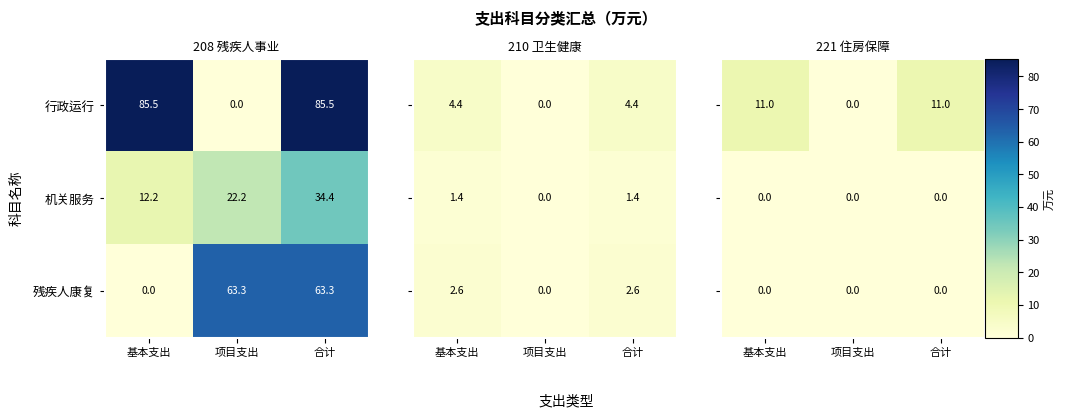

At how many categories does at least one series exceed 0?

2